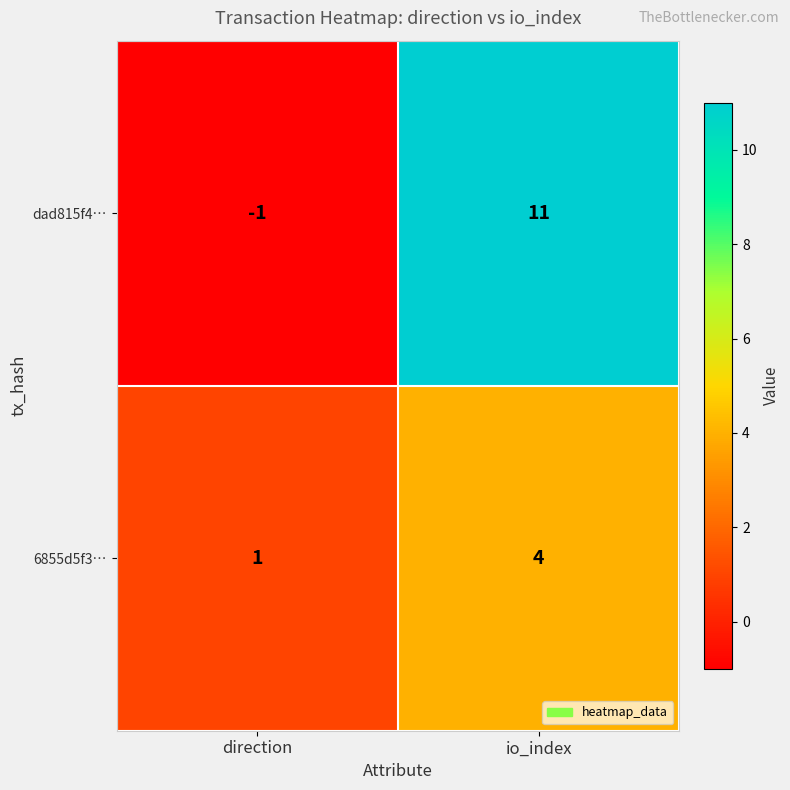

What is the average value of the dad815f4… series?

5